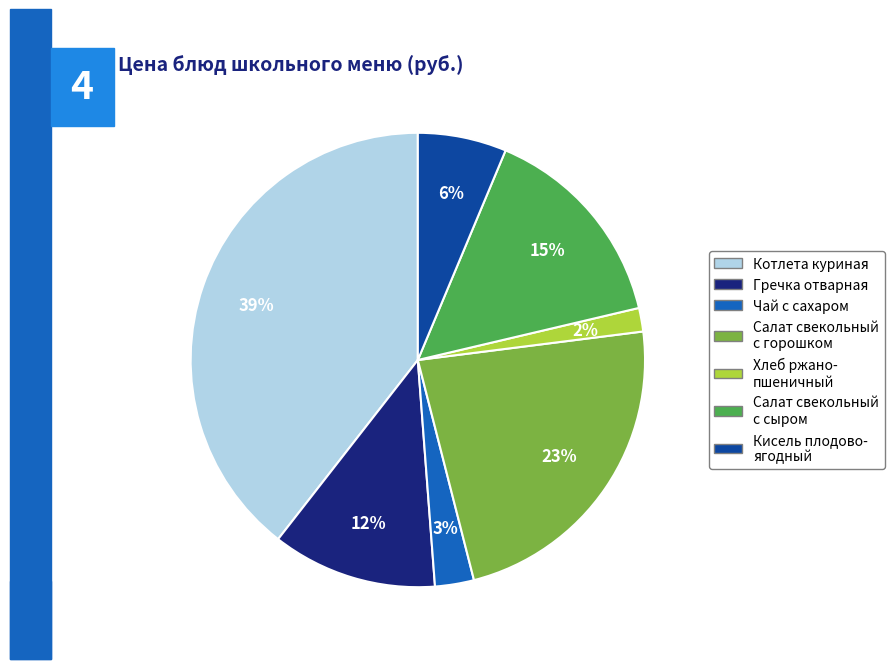

Does any single category account for the majority?

No